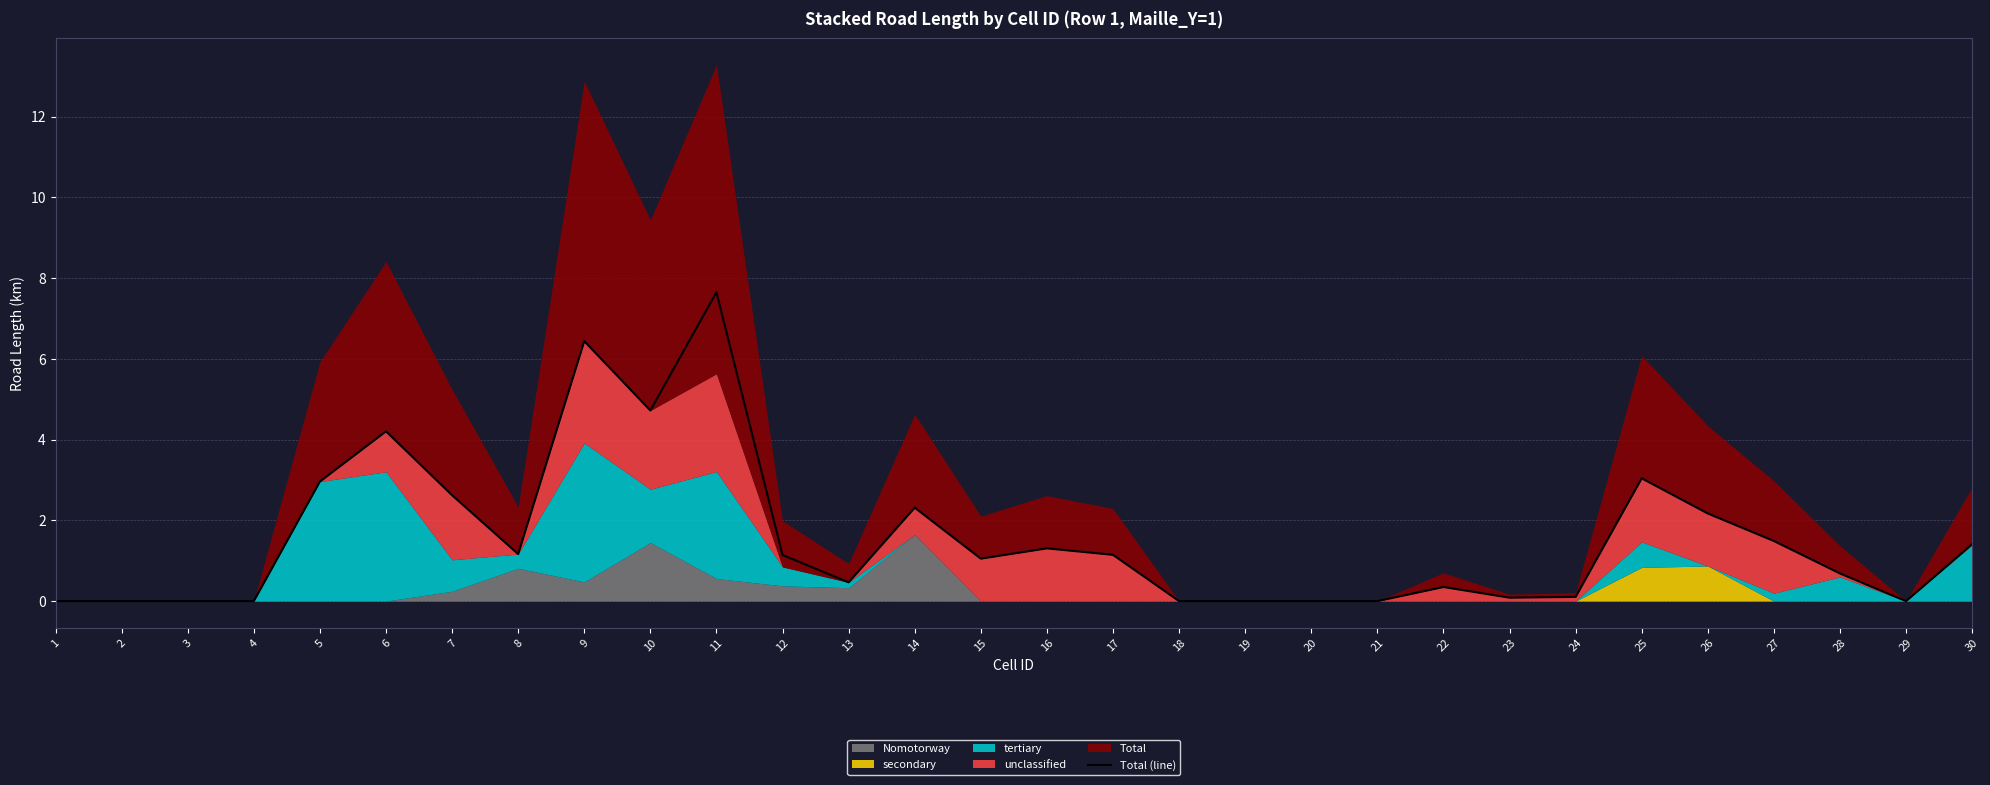

True or false: there are more than 0 points higher than both neighbors.

True